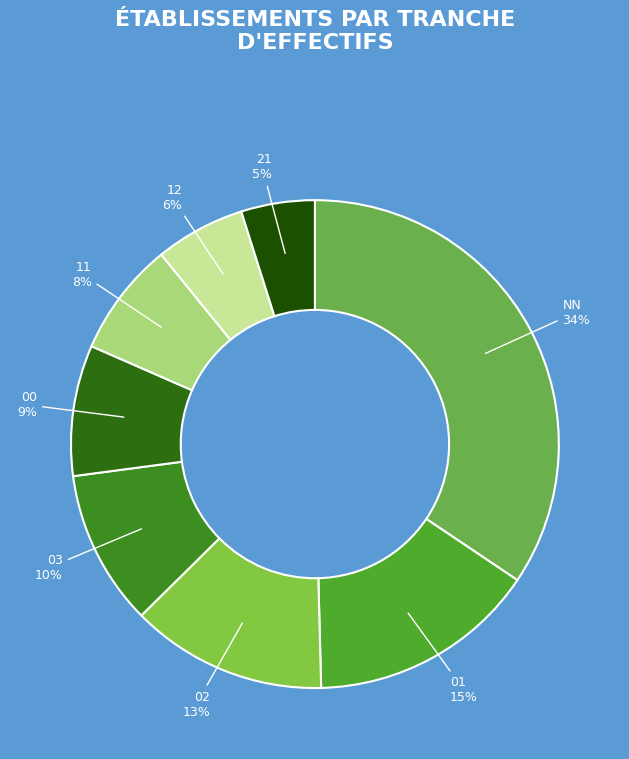

Which slice is the largest?

NN